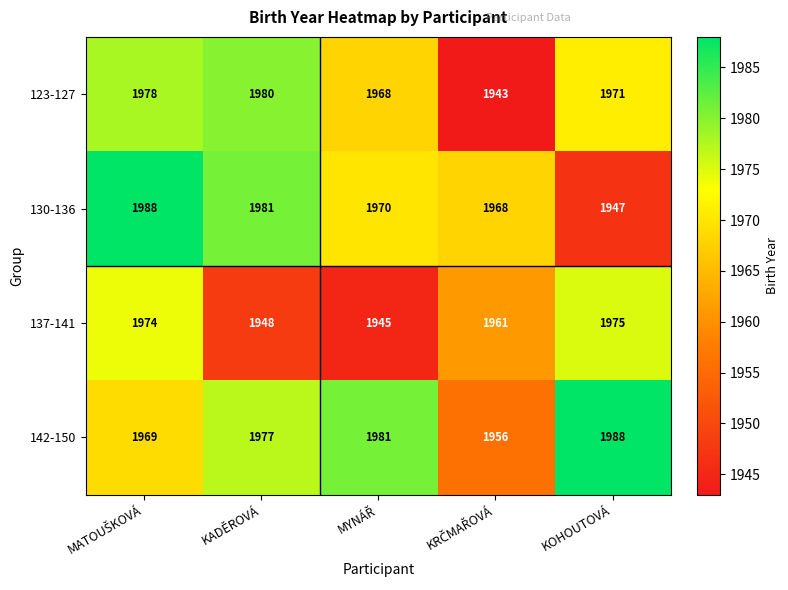

What is the approximate value of 142-150 at KOHOUTOVÁ?

1988